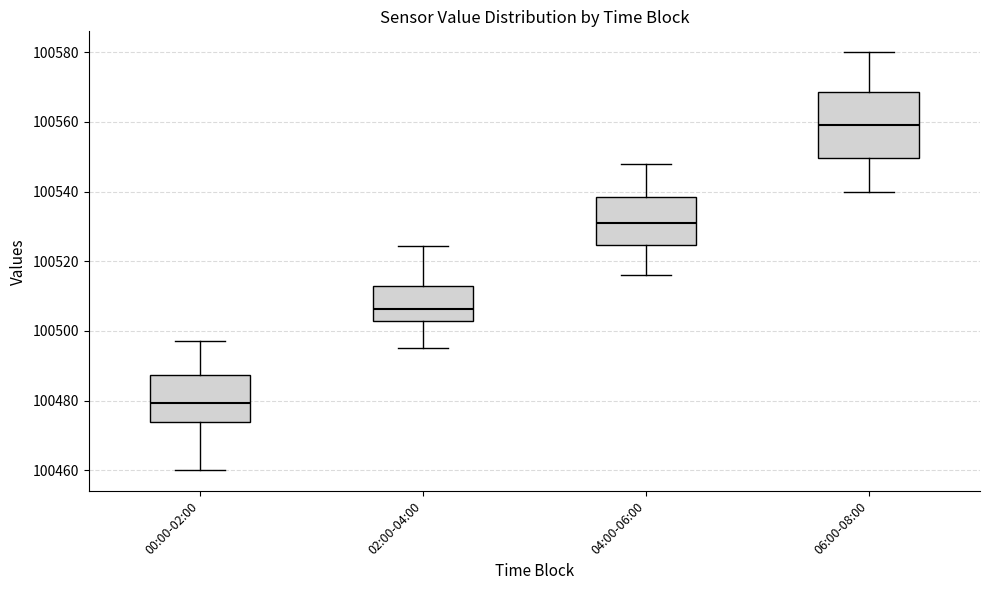

Where is the upper edge of the box for 04:00-06:00 on the y-axis? The values are not printed on the chart, so give them approximately, as read against the axis.

100538